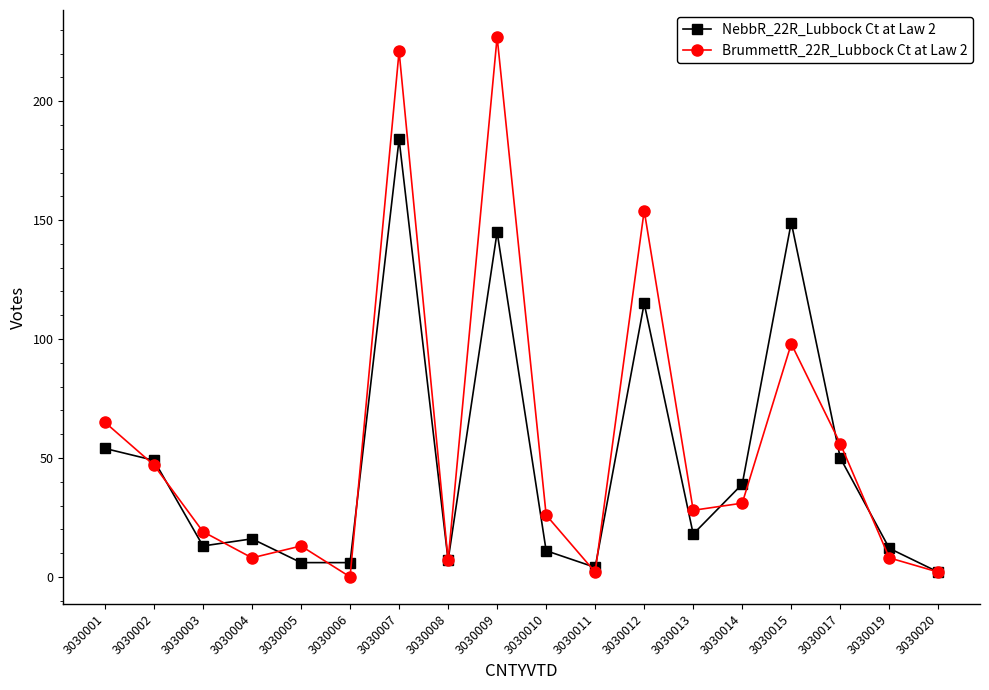

Which series has the largest range (max minus min)?

BrummettR_22R_Lubbock Ct at Law 2